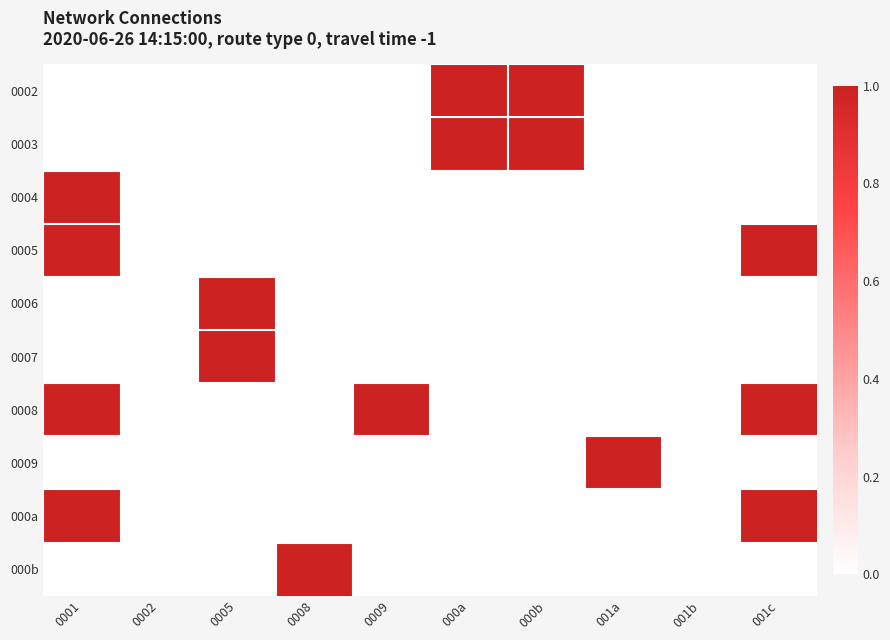

Reading right to left, extract all data points from this chart.

0002: 001c=0	001b=0	001a=0	000b=1	000a=1	0009=0	0008=0	0005=0	0002=0	0001=0
0003: 001c=0	001b=0	001a=0	000b=1	000a=1	0009=0	0008=0	0005=0	0002=0	0001=0
0004: 001c=0	001b=0	001a=0	000b=0	000a=0	0009=0	0008=0	0005=0	0002=0	0001=1
0005: 001c=1	001b=0	001a=0	000b=0	000a=0	0009=0	0008=0	0005=0	0002=0	0001=1
0006: 001c=0	001b=0	001a=0	000b=0	000a=0	0009=0	0008=0	0005=1	0002=0	0001=0
0007: 001c=0	001b=0	001a=0	000b=0	000a=0	0009=0	0008=0	0005=1	0002=0	0001=0
0008: 001c=1	001b=0	001a=0	000b=0	000a=0	0009=1	0008=0	0005=0	0002=0	0001=1
0009: 001c=0	001b=0	001a=1	000b=0	000a=0	0009=0	0008=0	0005=0	0002=0	0001=0
000a: 001c=1	001b=0	001a=0	000b=0	000a=0	0009=0	0008=0	0005=0	0002=0	0001=1
000b: 001c=0	001b=0	001a=0	000b=0	000a=0	0009=0	0008=1	0005=0	0002=0	0001=0